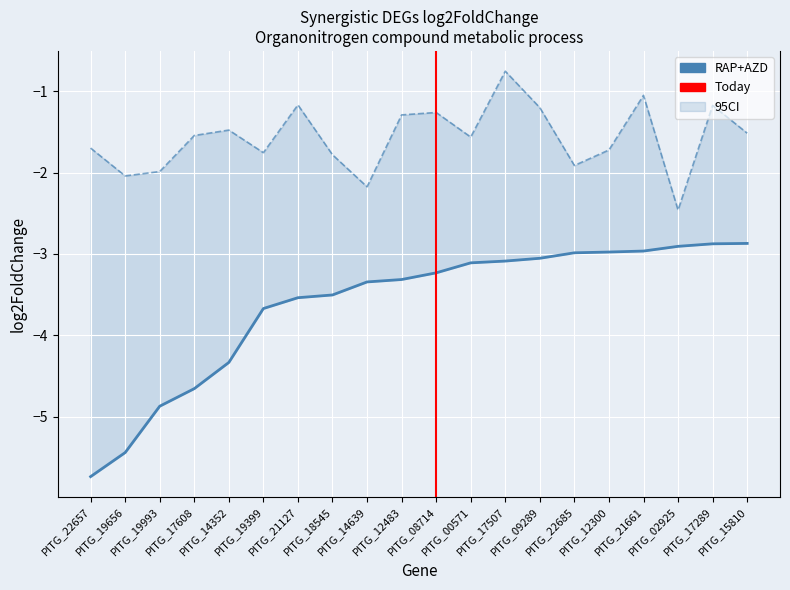

True or false: RAP+AZD has more than 0 points higher than both neighbors.

False